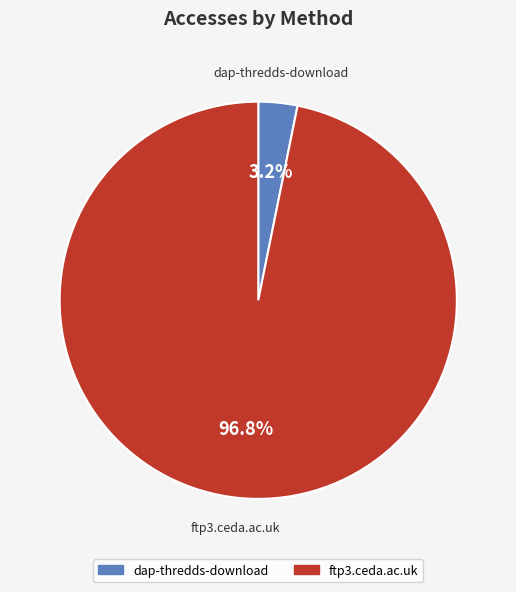

Which has a higher value, dap-thredds-download or ftp3.ceda.ac.uk?

ftp3.ceda.ac.uk